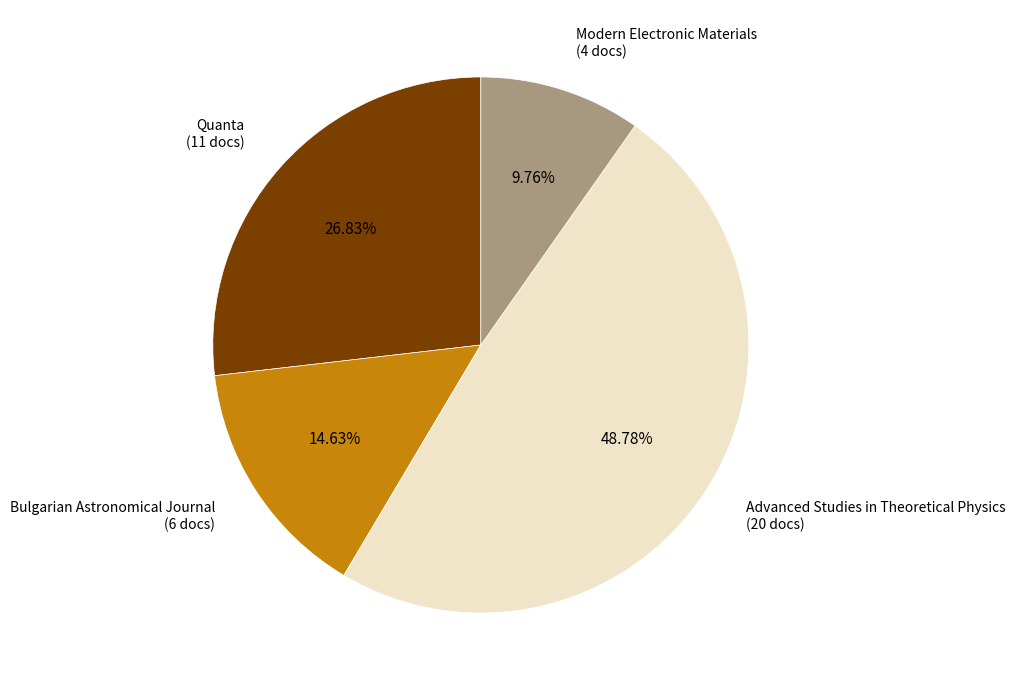

The Modern Electronic Materials slice represents 4% of the pie. True or false?

False